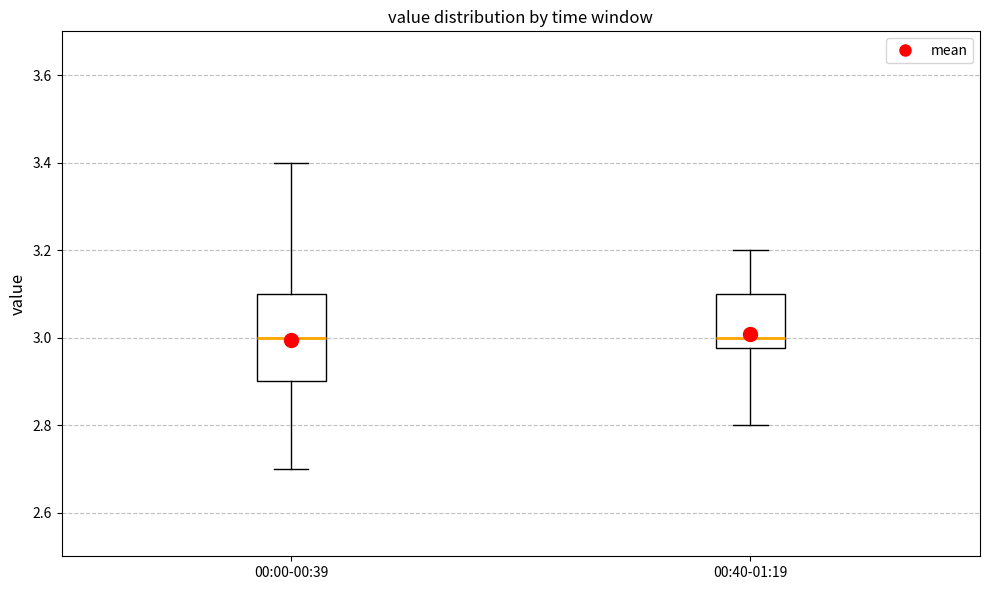

Where is the lower edge of the box for 00:40-01:19 on the y-axis? The values are not printed on the chart, so give them approximately, as read against the axis.

2.98